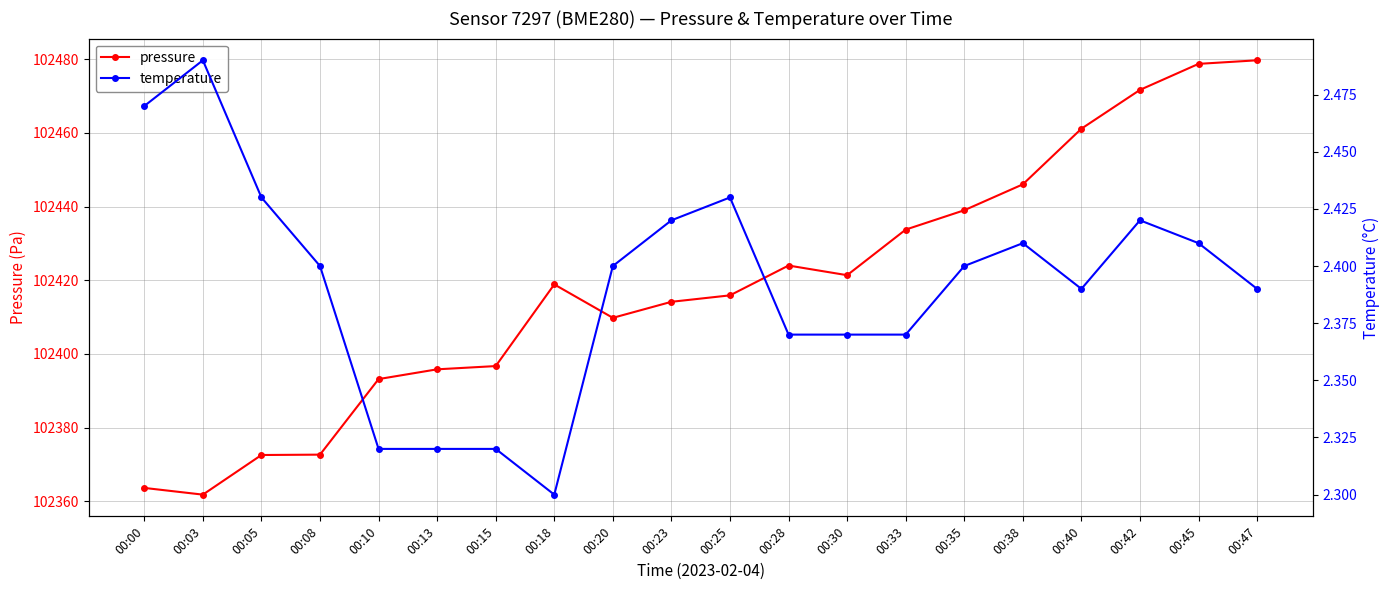

The temperature series shows 2.4 at 00:33. True or false?

True